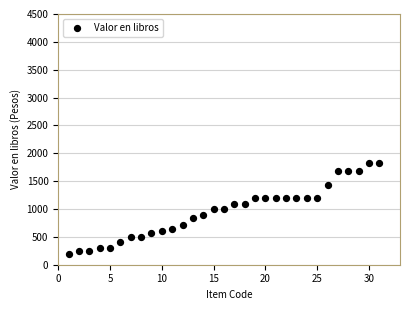

What is the range of Y values (max minus min)?

1619.7